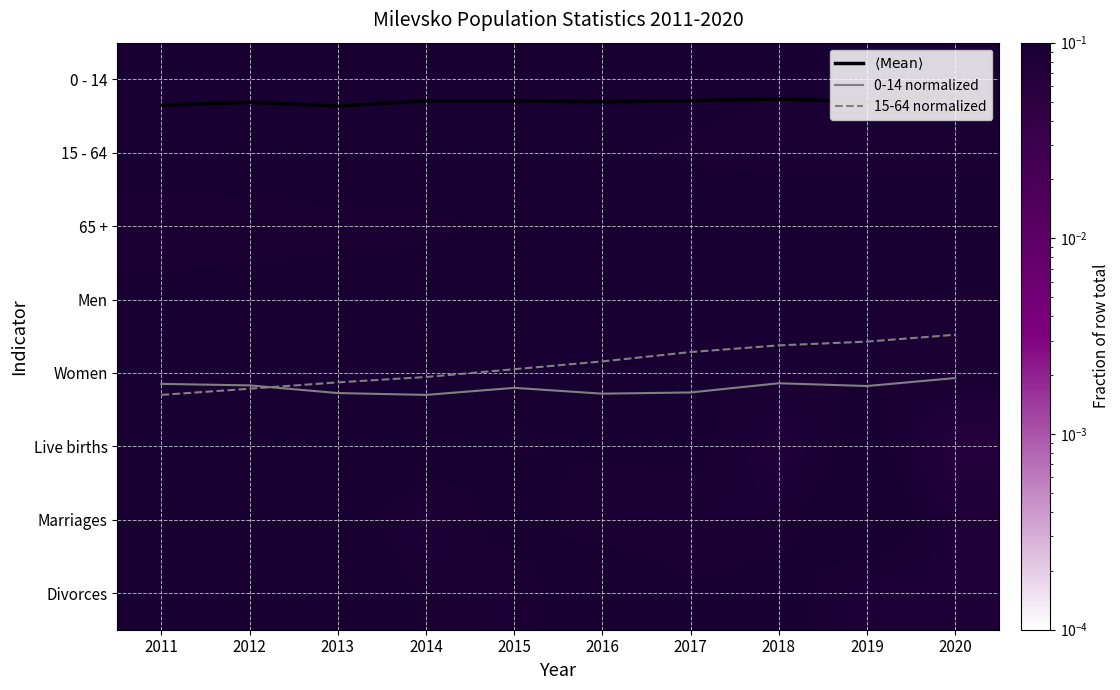

Rank the categories by Women value from lowest to highest.

2020, 2018, 2019, 2017, 2016, 2015, 2014, 2011, 2012, 2013